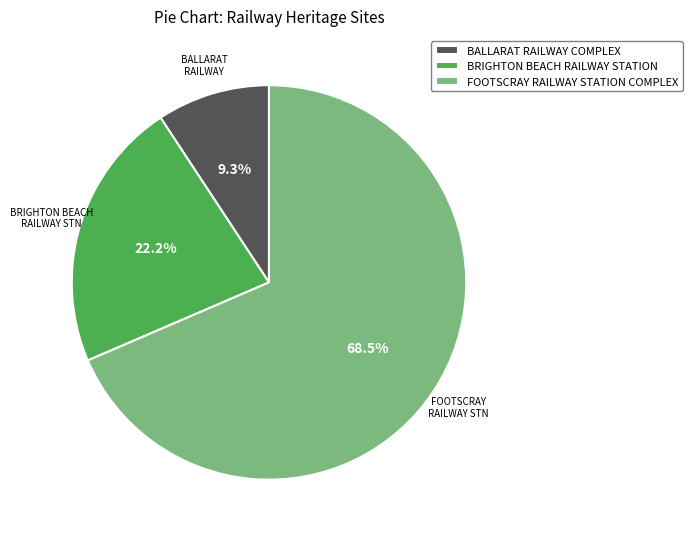

Approximately how many times larger is the value at FOOTSCRAY RAILWAY STATION COMPLEX compared to BALLARAT RAILWAY COMPLEX?

7.4